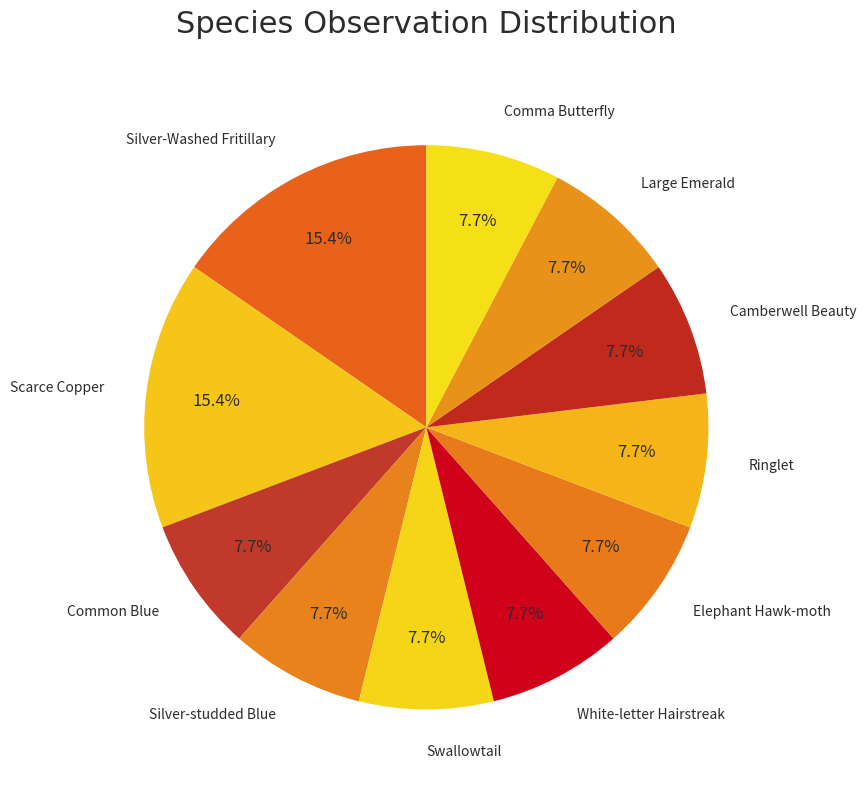

What is the ratio of the value at Silver-Washed Fritillary to the value at Common Blue?

2.0